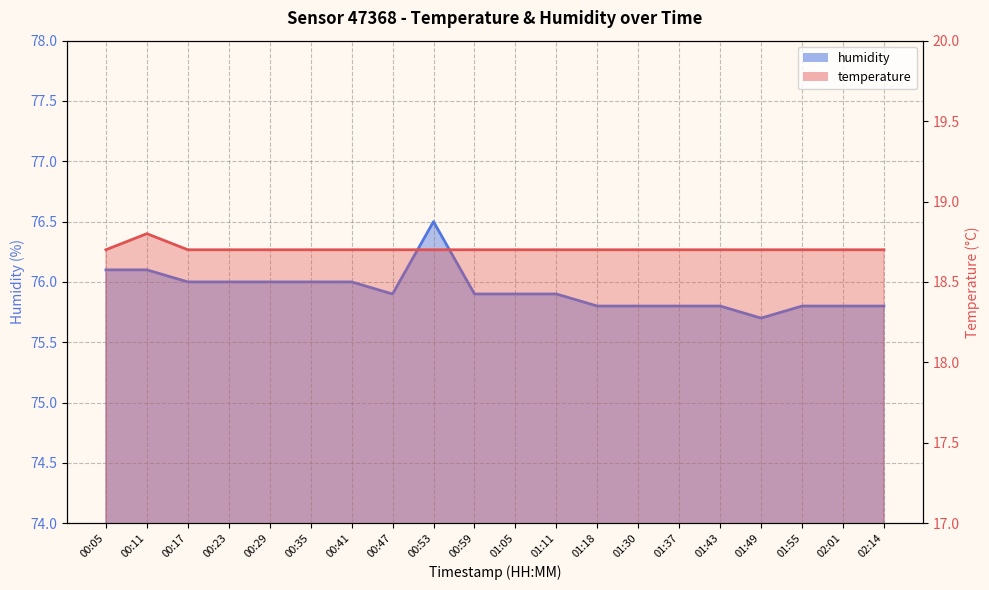

What is the difference between the maximum and second lowest values in the humidity series?

0.7